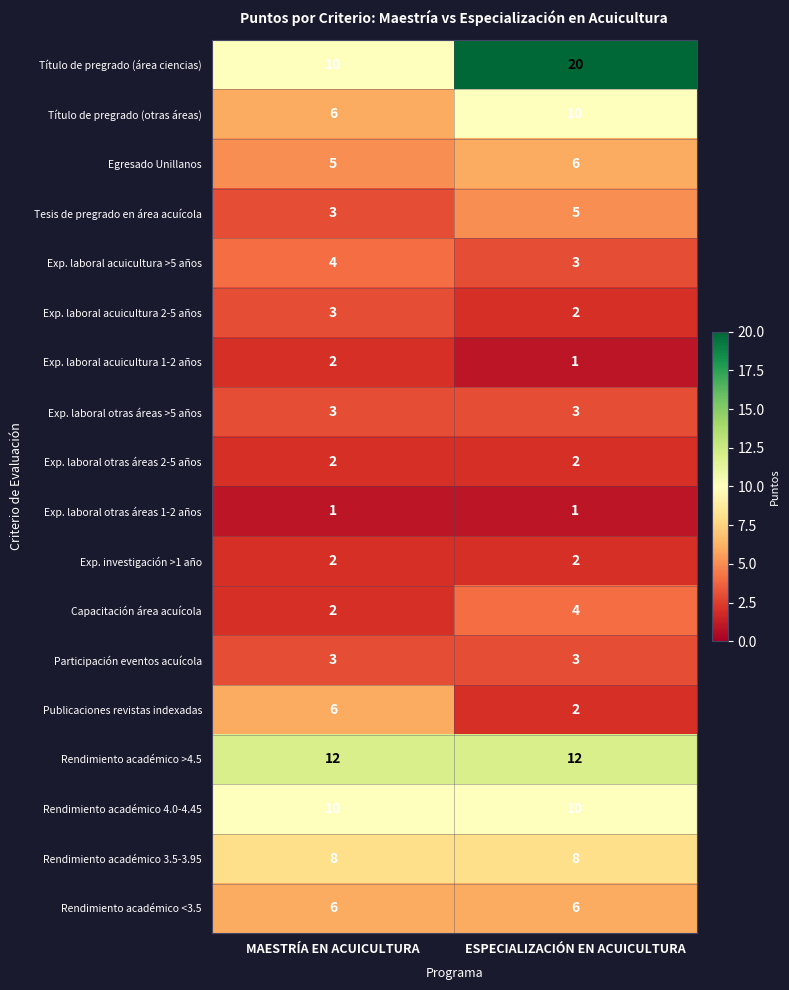

True or false: Exp. laboral acuicultura 2-5 años has a value of 2 at ESPECIALIZACIÓN EN ACUICULTURA.

True